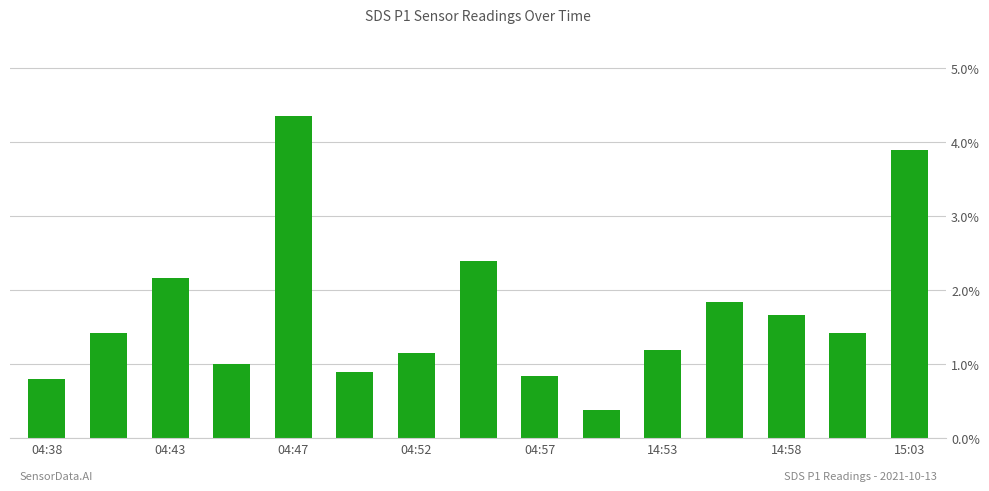

What is the average value?

1.7